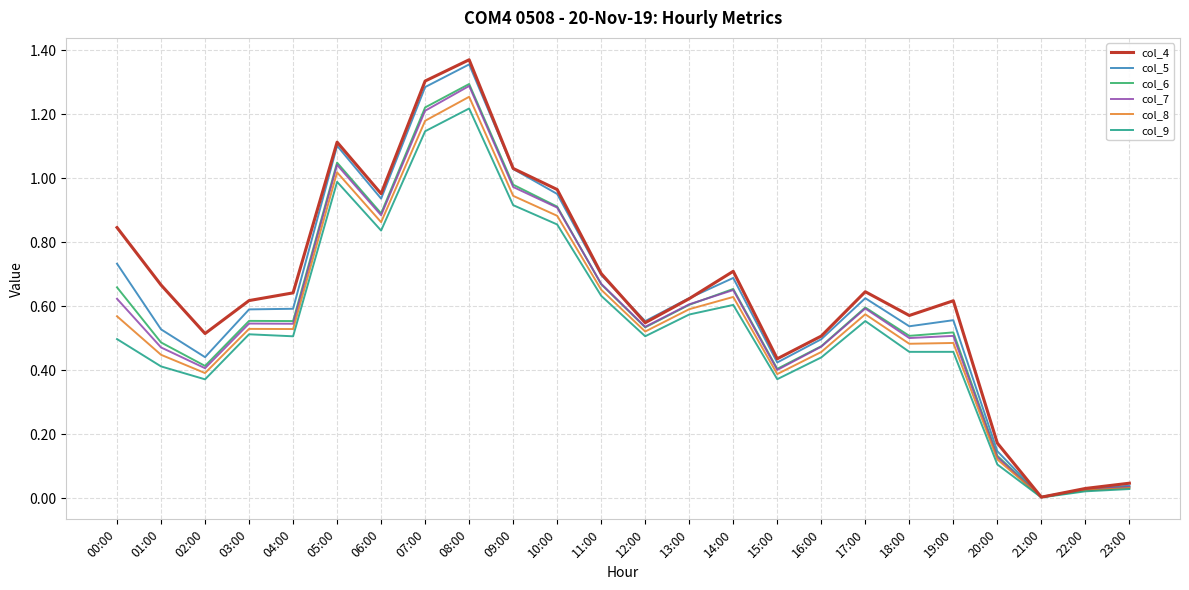

At which category is the sum across all series the highest?

08:00